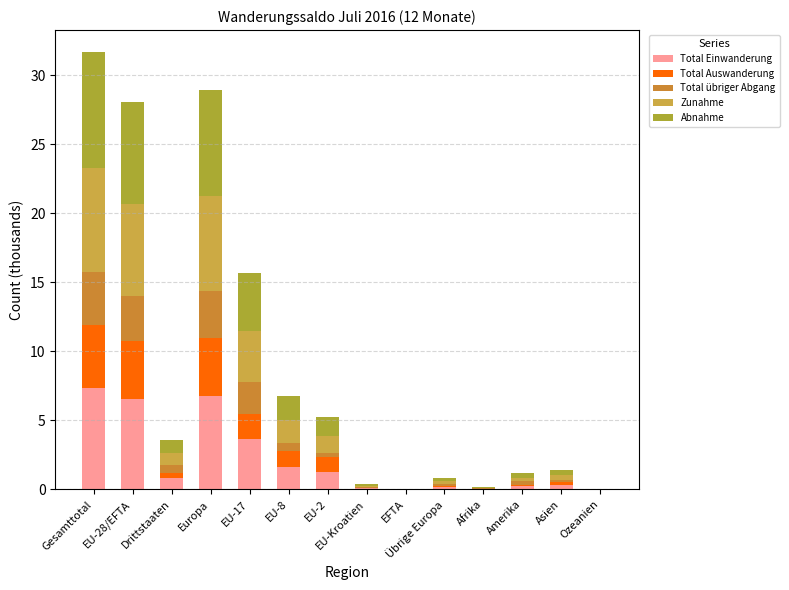

What is the total value across all series at Gesamttotal?

31.7